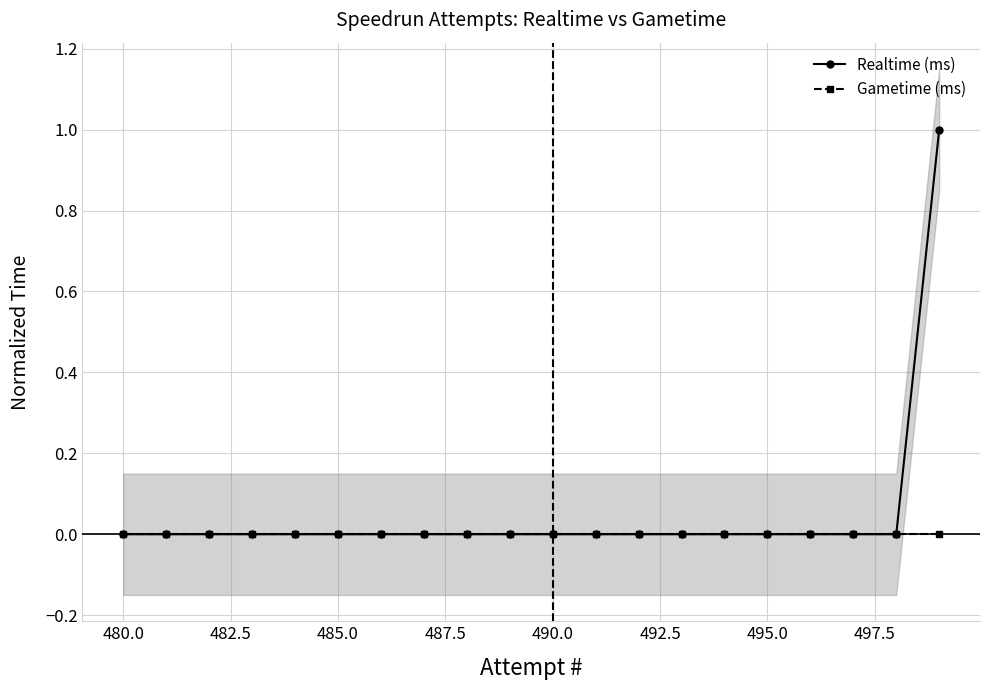

Where is Realtime (ms) nearest to the value 0?

480.0